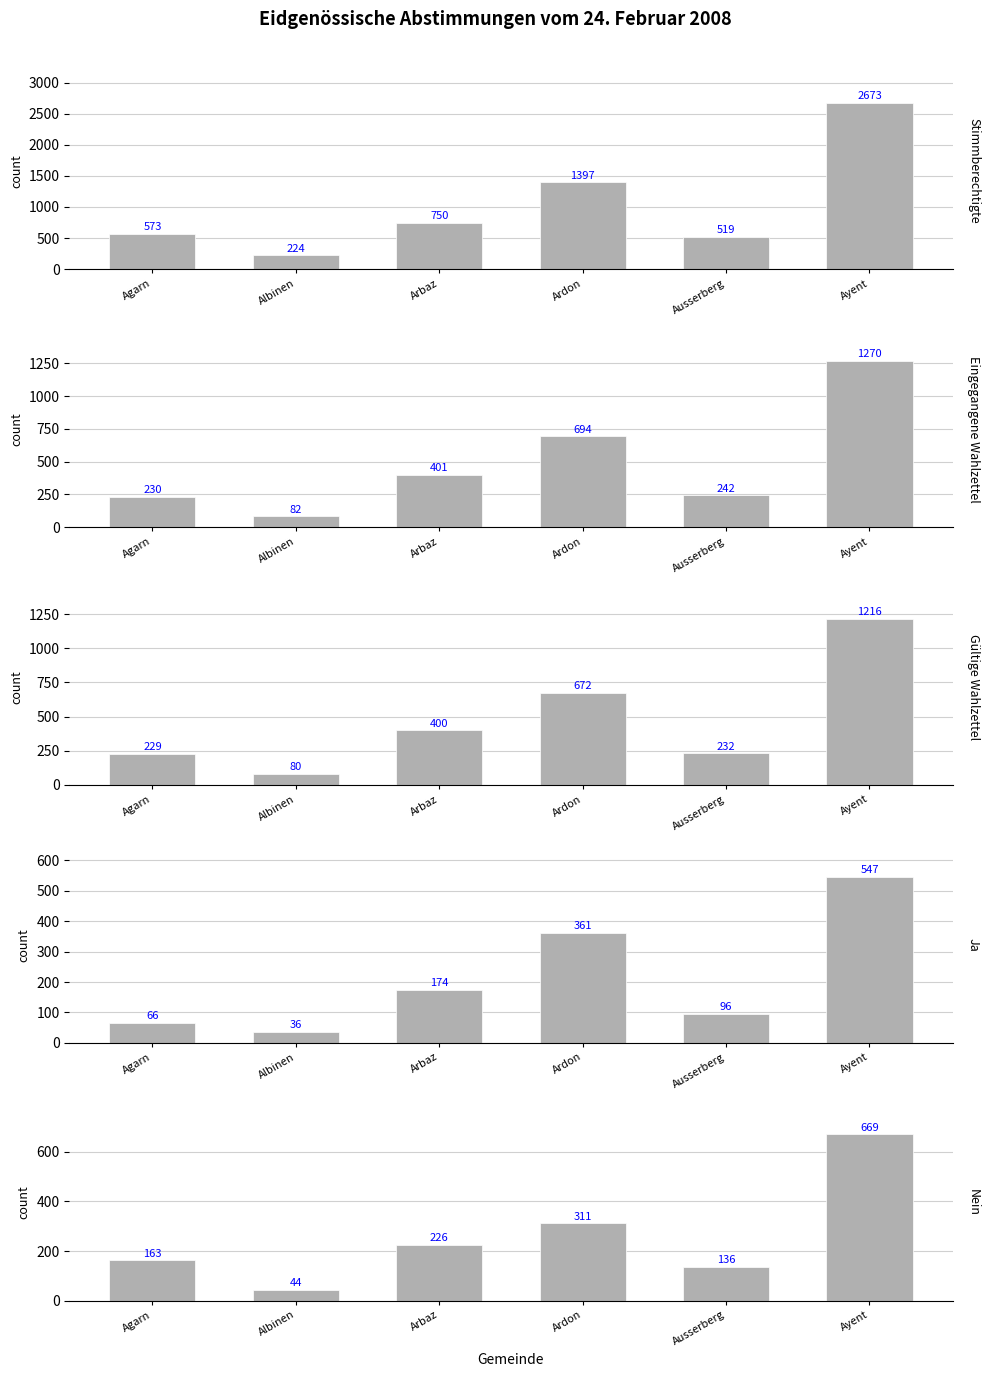

Which series changed the most between Arbaz and Ausserberg?

Stimmberechtigte